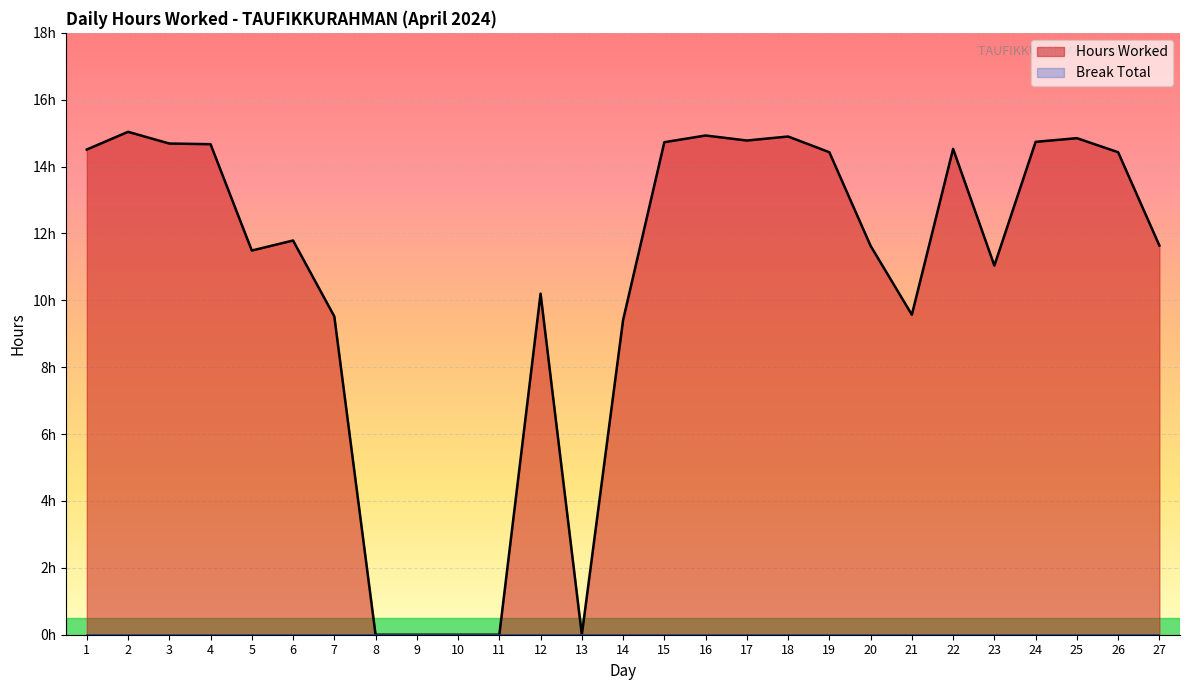

What is the value of the 22nd point from the left?

14.5